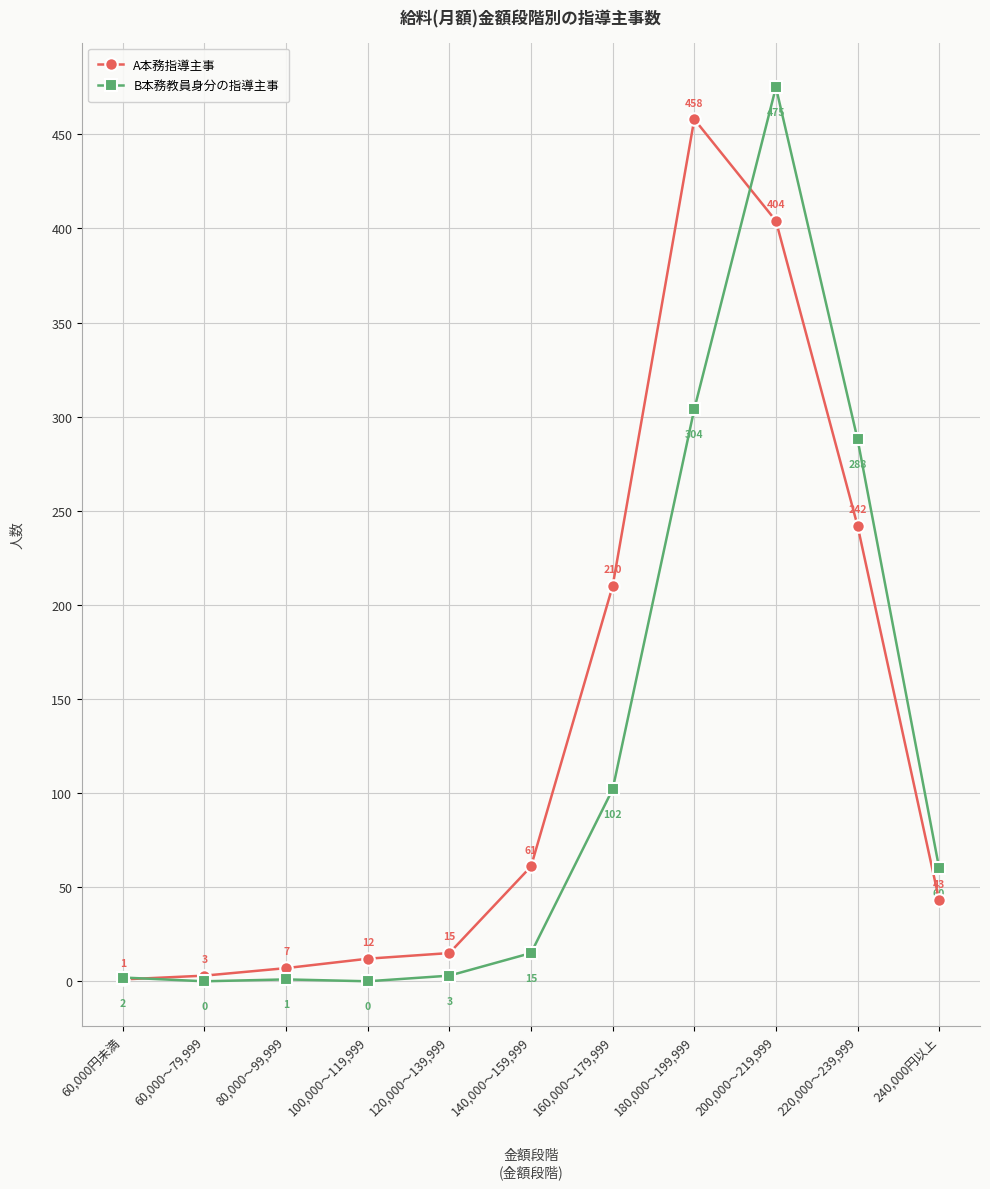

The value of B本務教員身分の指導主事 at 100,000～119,999 is -306. True or false?

False